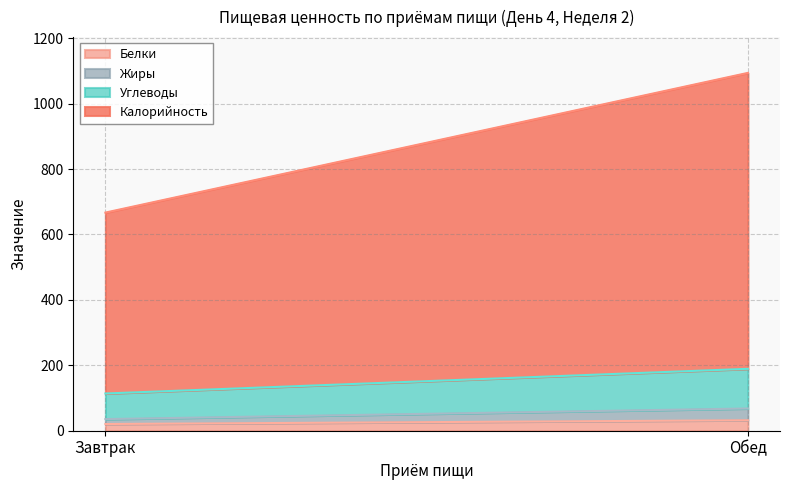

Count the number of categories in the chart.

2